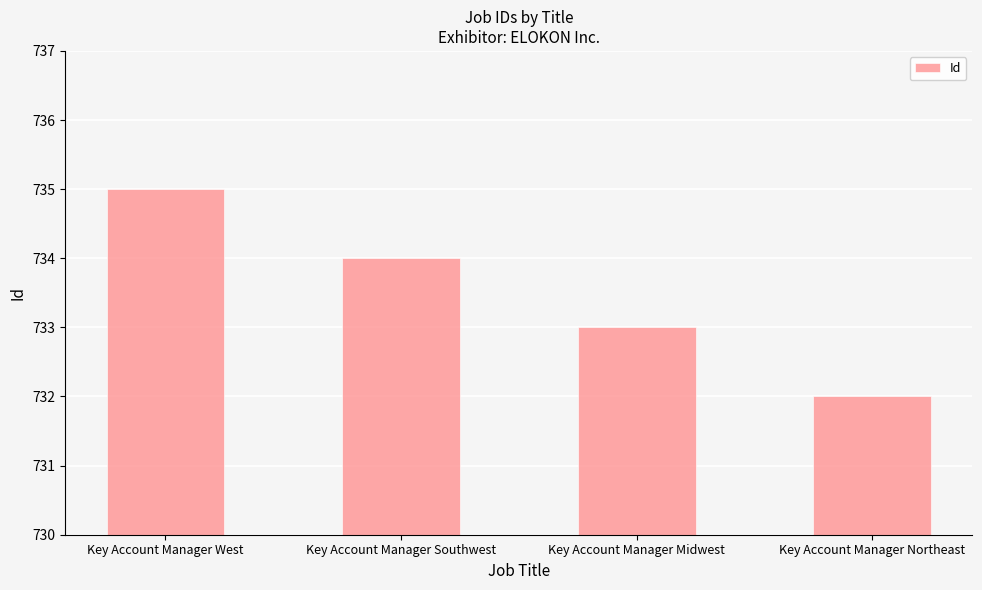

Are the bars grouped side by side (vs. stacked)?

No